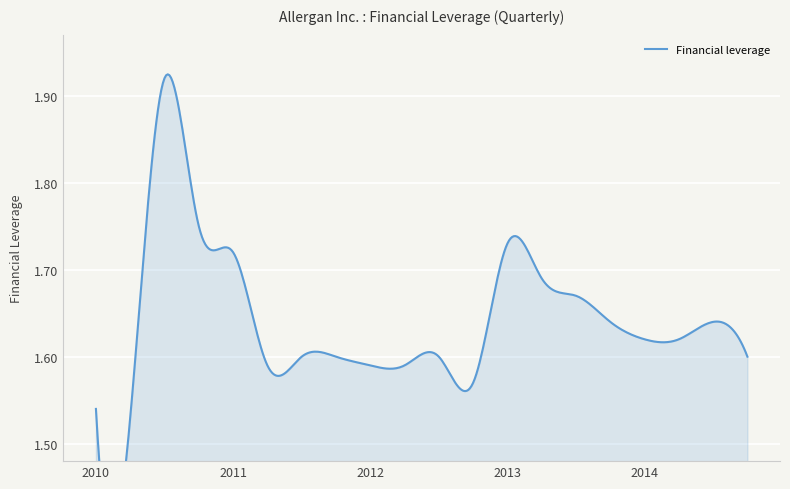

What is the approximate value at 2014-06-30?

1.6